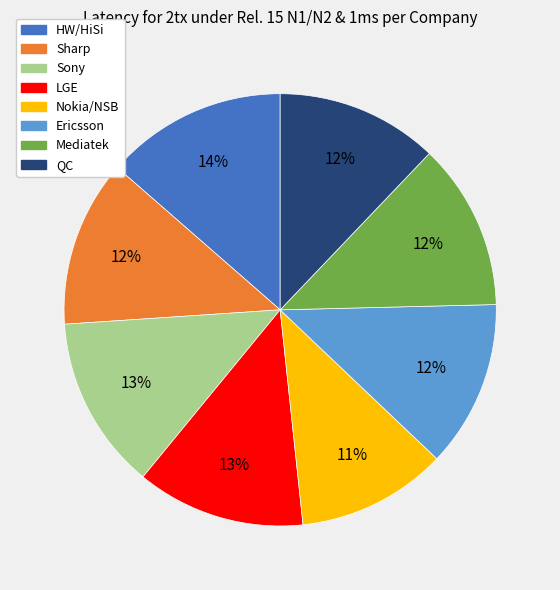

Approximately how many times larger is the value at Sharp compared to Ericsson?

1.0